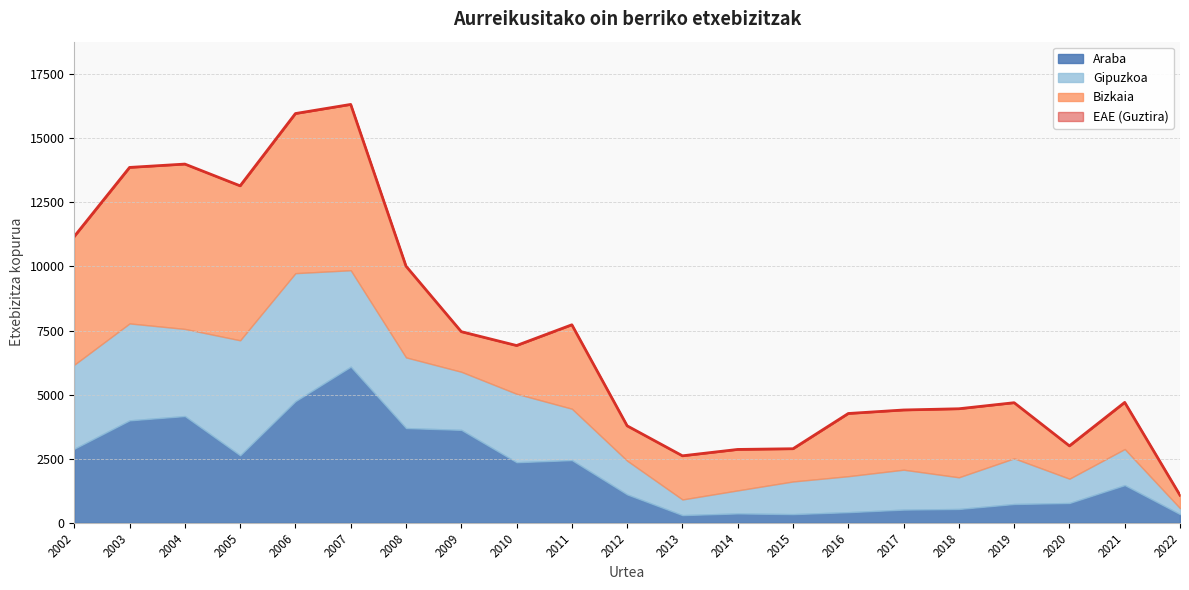

List the labels in order of Gipuzkoa value, smallest first.

2022, 2013, 2014, 2020, 2018, 2015, 2012, 2016, 2021, 2017, 2019, 2011, 2009, 2010, 2008, 2002, 2004, 2007, 2003, 2005, 2006